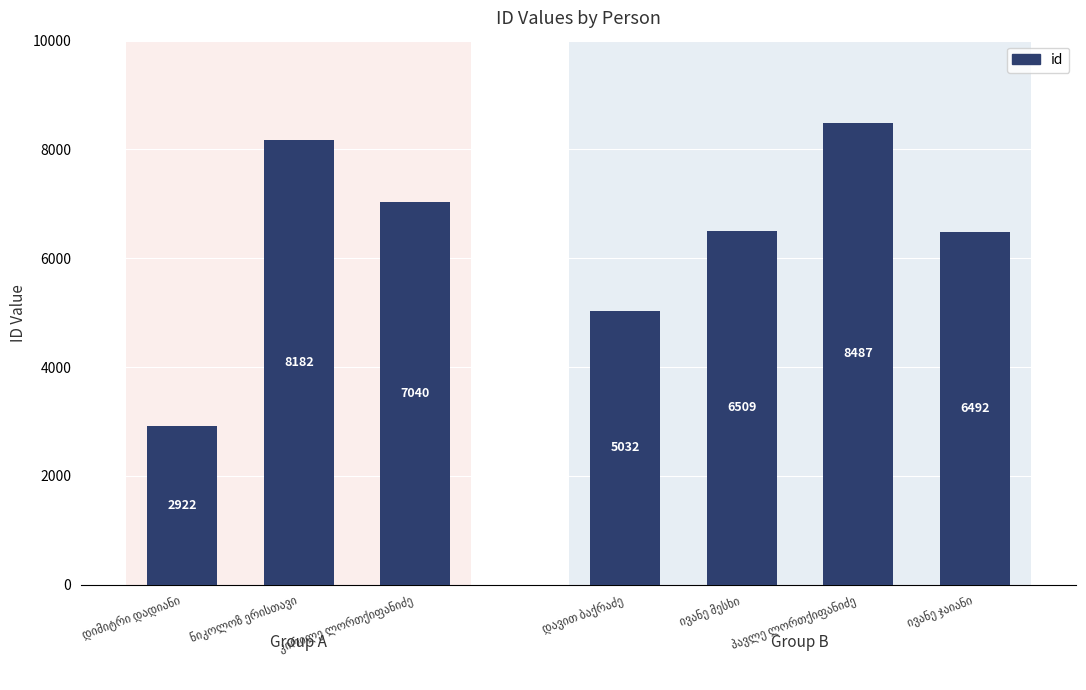

What is the maximum value shown in the chart?

8487